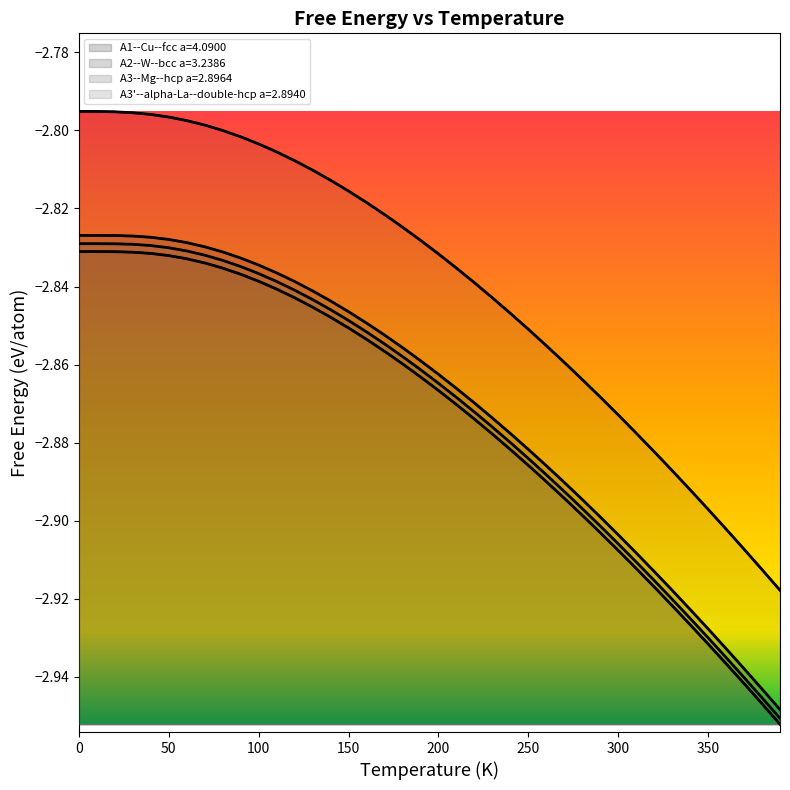

Reading left to right, extract all data points from this chart.

A1--Cu--fcc a=4.0900: 0=-2.8	10=-2.8	20=-2.8	30=-2.8	40=-2.8	50=-2.8	60=-2.8	70=-2.8	80=-2.8	90=-2.8	100=-2.8	110=-2.8	120=-2.8	130=-2.8	140=-2.8	150=-2.9	160=-2.9	170=-2.9	180=-2.9	190=-2.9	200=-2.9	210=-2.9	220=-2.9	230=-2.9	240=-2.9	250=-2.9	260=-2.9	270=-2.9	280=-2.9	290=-2.9	300=-2.9	310=-2.9	320=-2.9	330=-2.9	340=-2.9	350=-2.9	360=-2.9	370=-2.9	380=-2.9	390=-3.0
A2--W--bcc a=3.2386: 0=-2.8	10=-2.8	20=-2.8	30=-2.8	40=-2.8	50=-2.8	60=-2.8	70=-2.8	80=-2.8	90=-2.8	100=-2.8	110=-2.8	120=-2.8	130=-2.8	140=-2.8	150=-2.8	160=-2.8	170=-2.8	180=-2.8	190=-2.8	200=-2.8	210=-2.8	220=-2.8	230=-2.8	240=-2.8	250=-2.9	260=-2.9	270=-2.9	280=-2.9	290=-2.9	300=-2.9	310=-2.9	320=-2.9	330=-2.9	340=-2.9	350=-2.9	360=-2.9	370=-2.9	380=-2.9	390=-2.9
A3--Mg--hcp a=2.8964: 0=-2.8	10=-2.8	20=-2.8	30=-2.8	40=-2.8	50=-2.8	60=-2.8	70=-2.8	80=-2.8	90=-2.8	100=-2.8	110=-2.8	120=-2.8	130=-2.8	140=-2.8	150=-2.8	160=-2.8	170=-2.9	180=-2.9	190=-2.9	200=-2.9	210=-2.9	220=-2.9	230=-2.9	240=-2.9	250=-2.9	260=-2.9	270=-2.9	280=-2.9	290=-2.9	300=-2.9	310=-2.9	320=-2.9	330=-2.9	340=-2.9	350=-2.9	360=-2.9	370=-2.9	380=-2.9	390=-2.9
A3'--alpha-La--double-hcp a=2.8940: 0=-2.8	10=-2.8	20=-2.8	30=-2.8	40=-2.8	50=-2.8	60=-2.8	70=-2.8	80=-2.8	90=-2.8	100=-2.8	110=-2.8	120=-2.8	130=-2.8	140=-2.8	150=-2.8	160=-2.9	170=-2.9	180=-2.9	190=-2.9	200=-2.9	210=-2.9	220=-2.9	230=-2.9	240=-2.9	250=-2.9	260=-2.9	270=-2.9	280=-2.9	290=-2.9	300=-2.9	310=-2.9	320=-2.9	330=-2.9	340=-2.9	350=-2.9	360=-2.9	370=-2.9	380=-2.9	390=-3.0